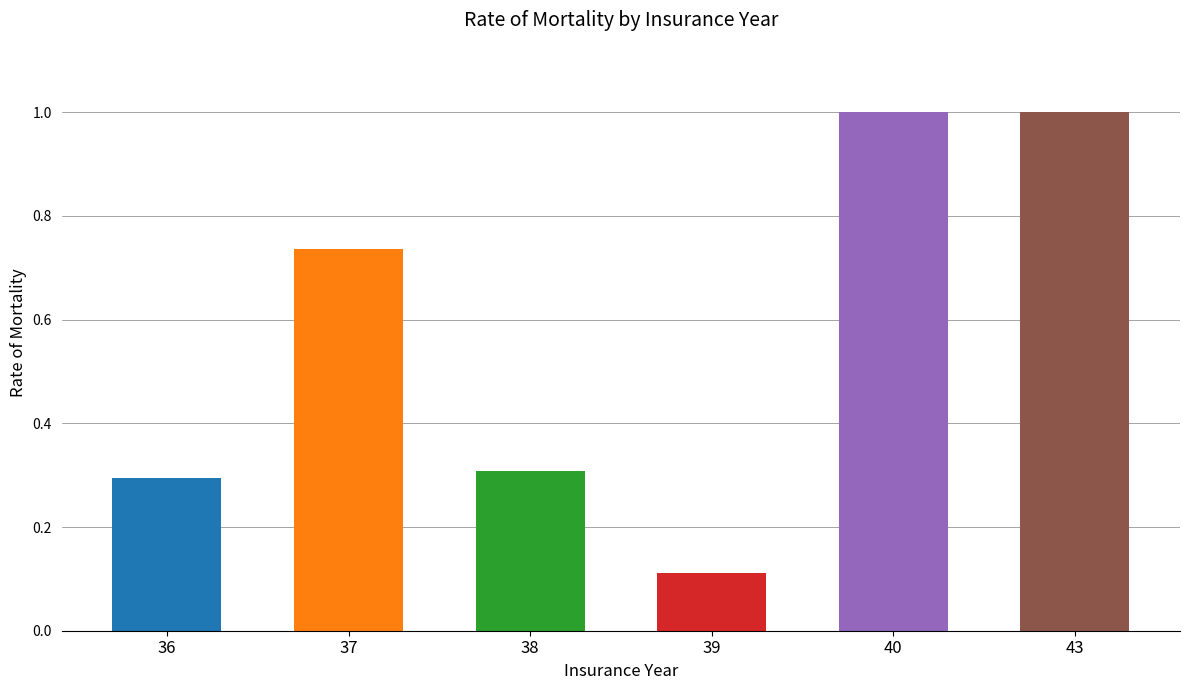

Which category has the lowest value across all series?

39